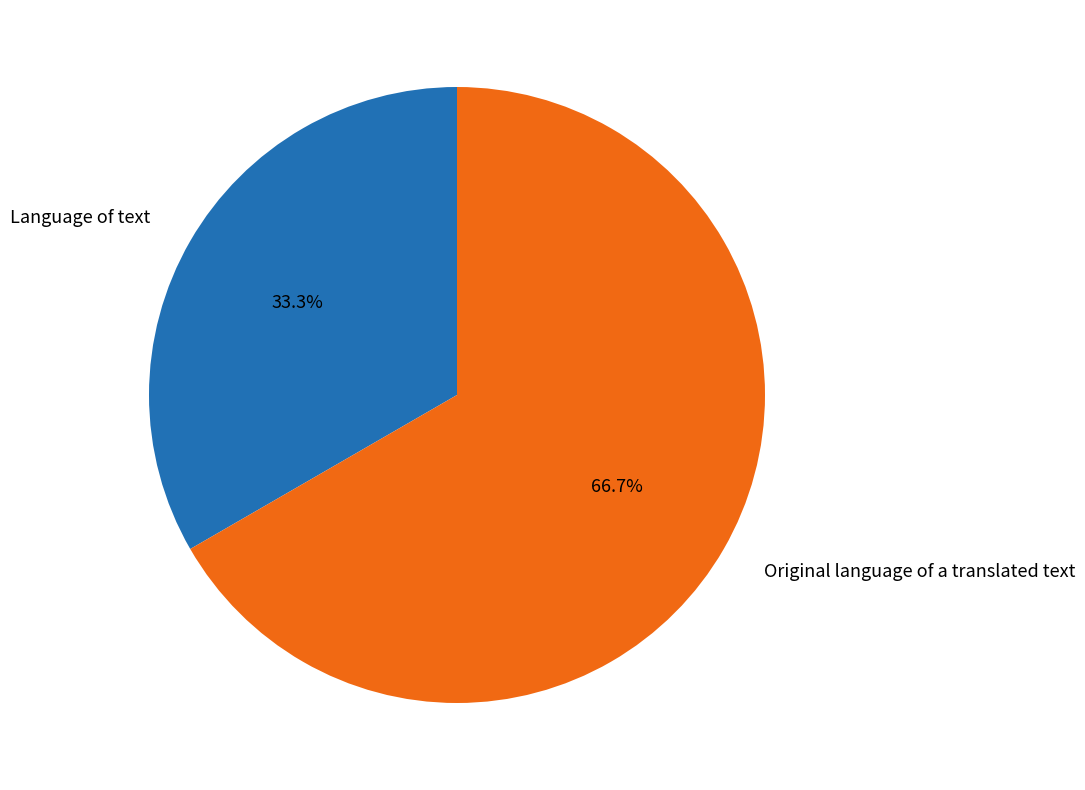

What percentage is the Language of text slice, to the nearest percent?

33%